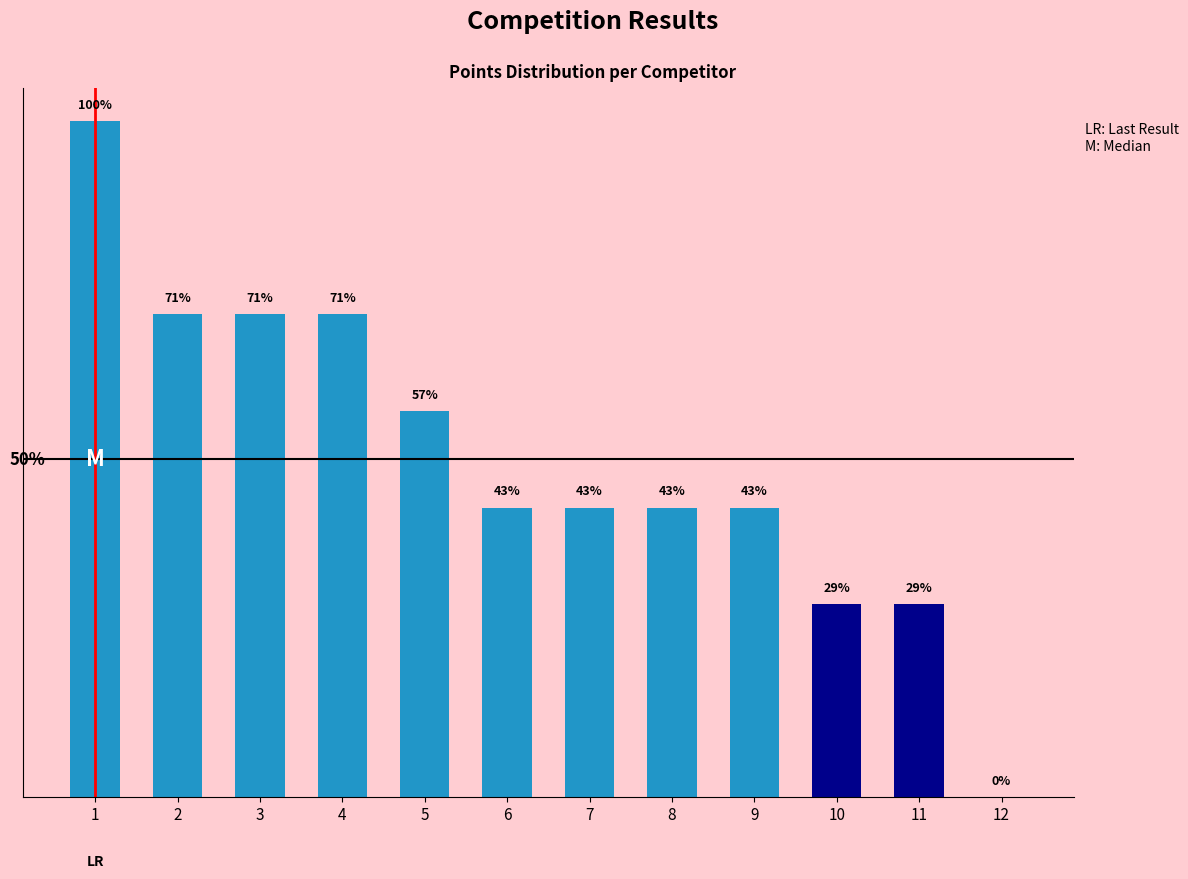

Reading left to right, what are all the values shown in this chart?

14	10	10	10	8	6	6	6	6	4	4	0